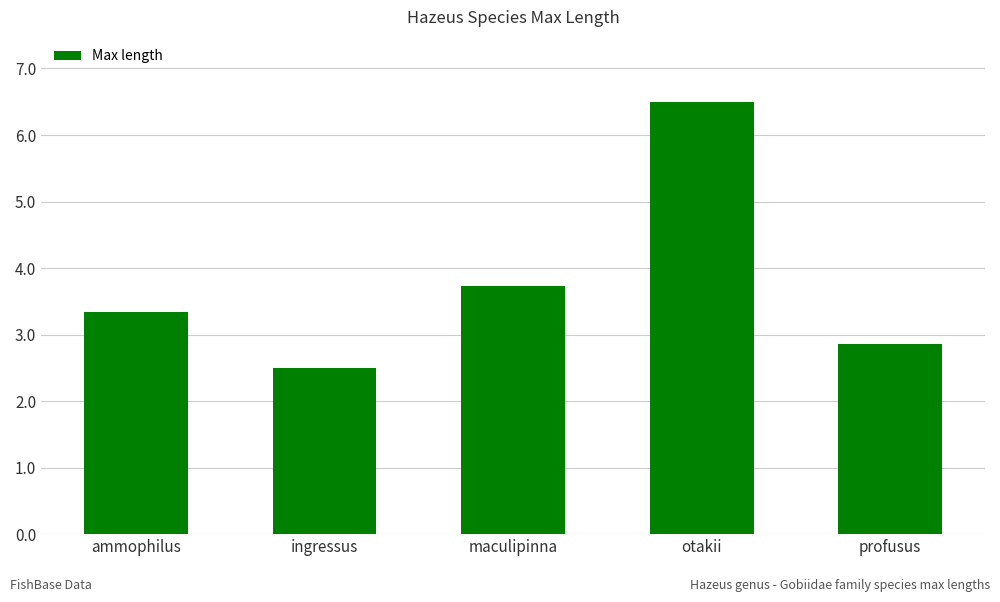

Rank the categories by value from lowest to highest.

ingressus, profusus, ammophilus, maculipinna, otakii